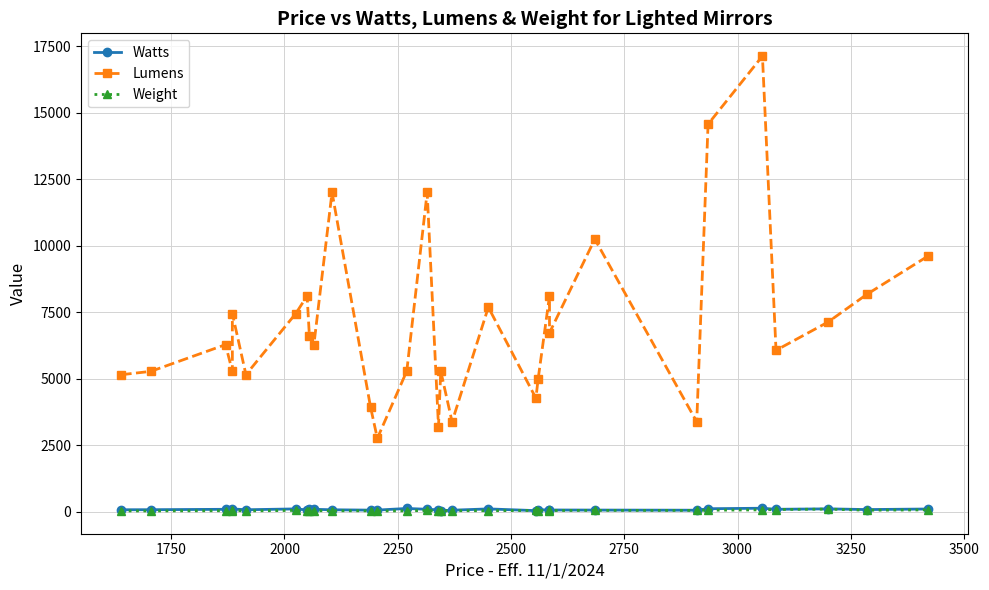

What is the greatest value displayed?

17122